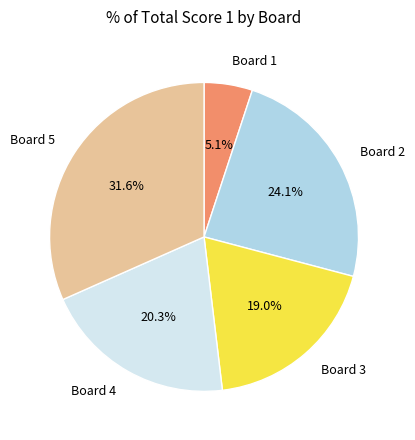

Combined, do Board 3 and Board 4 account for over 50%?

No